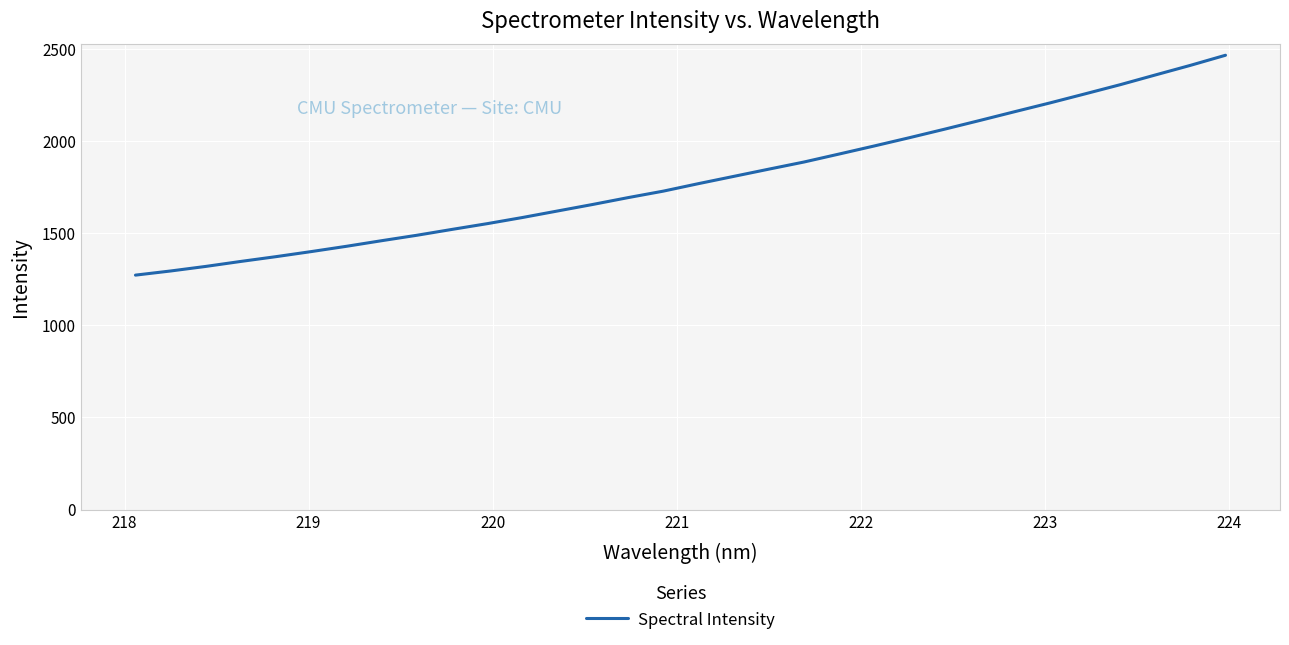

What is the difference between the maximum and minimum values?

1194.5